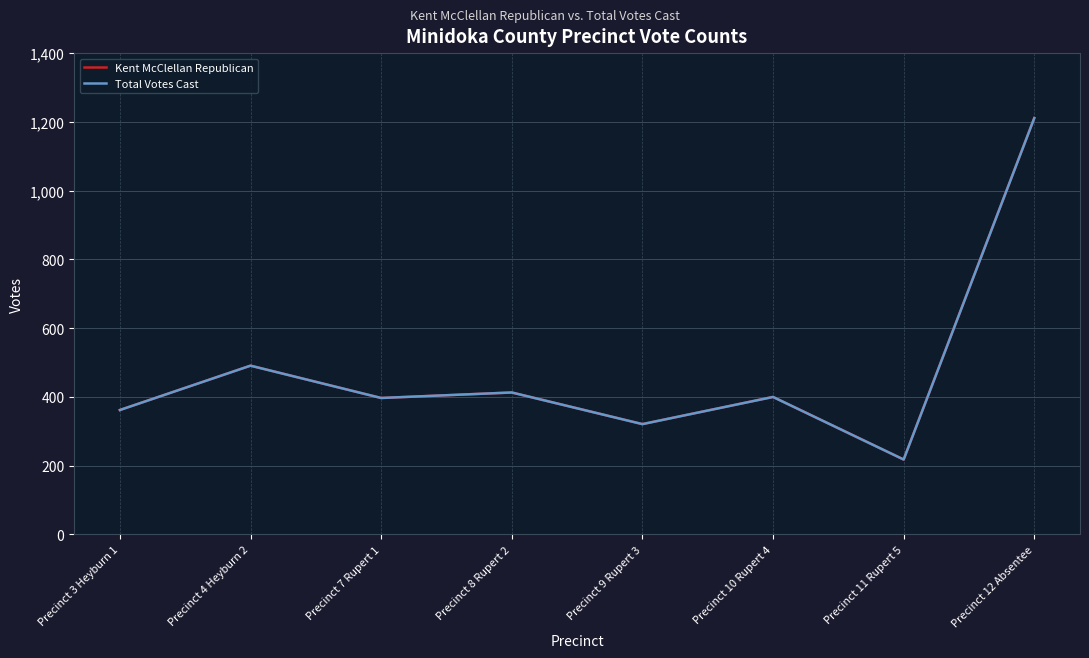

At which label is Kent McClellan Republican closest to 714?

Precinct 4 Heyburn 2